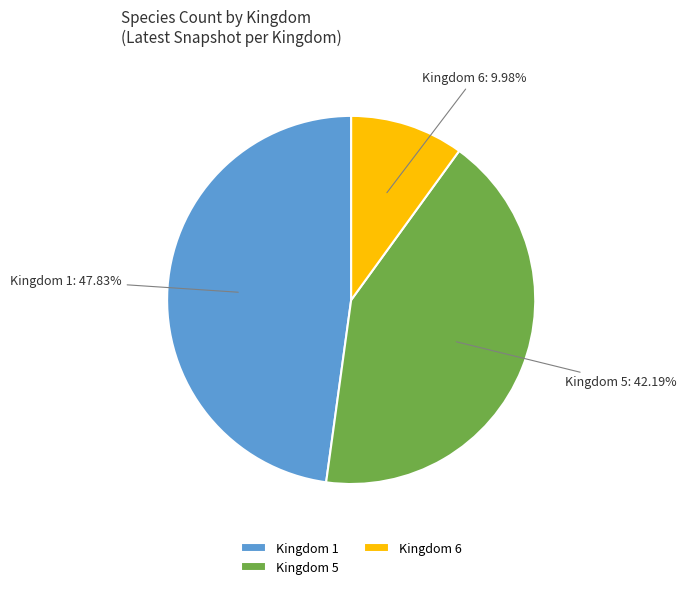

Combined, do Kingdom 5 and Kingdom 6 account for over 50%?

Yes